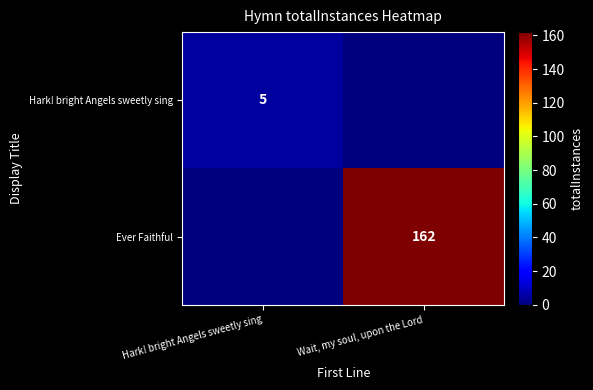

The Hark! bright Angels sweetly sing series shows 5 at Hark! bright Angels sweetly sing. True or false?

True